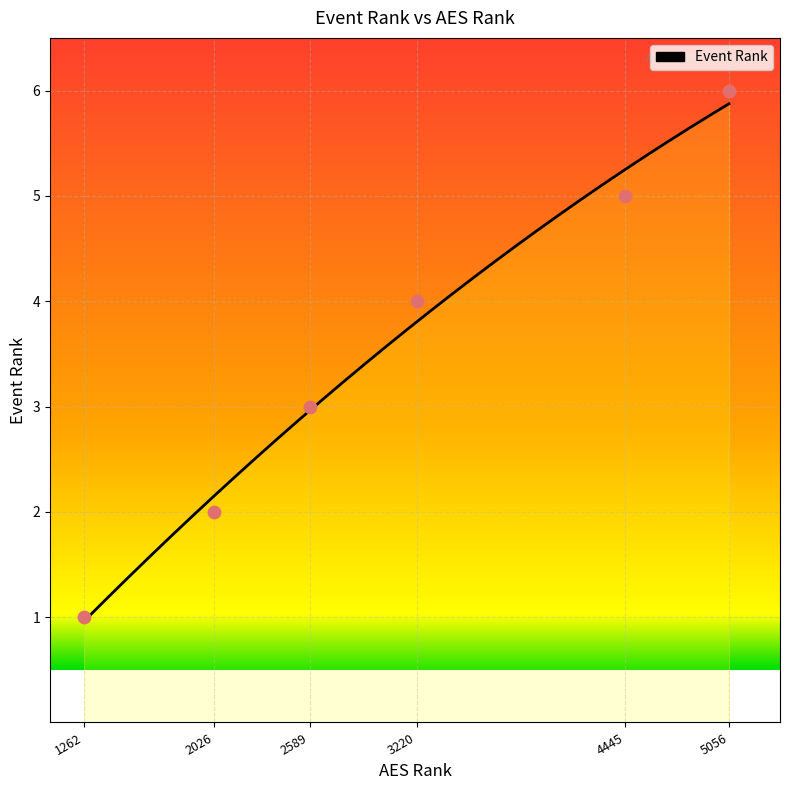

What is the change in value from 1262 to 2589?

+2